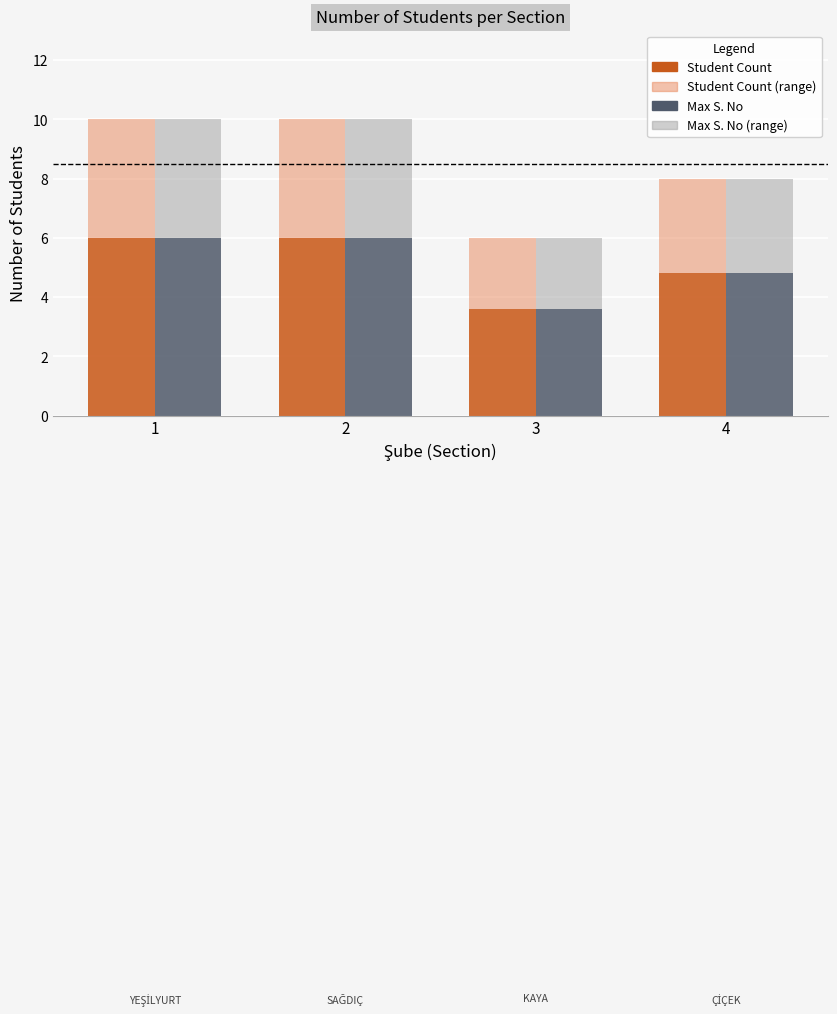

What is the spread (max minus min) of values at 4?

3.2